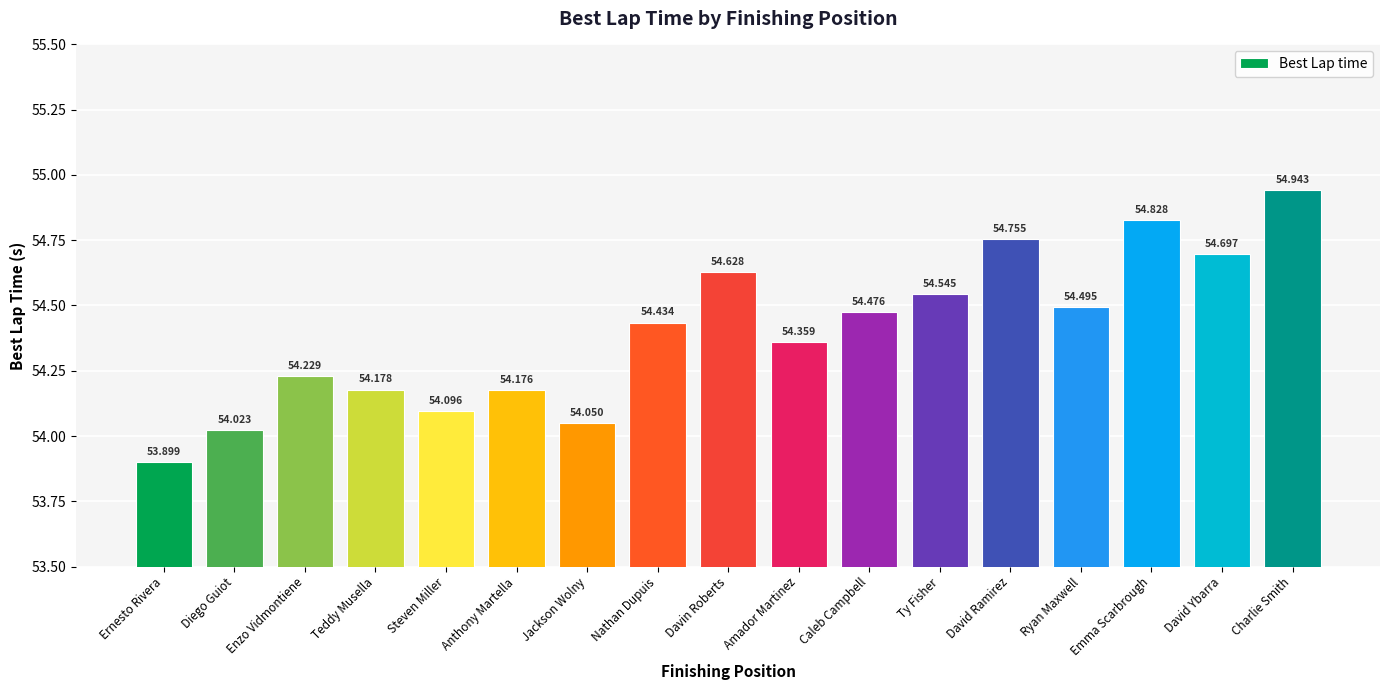

True or false: the data shows 79.0 at Amador Martinez.

False